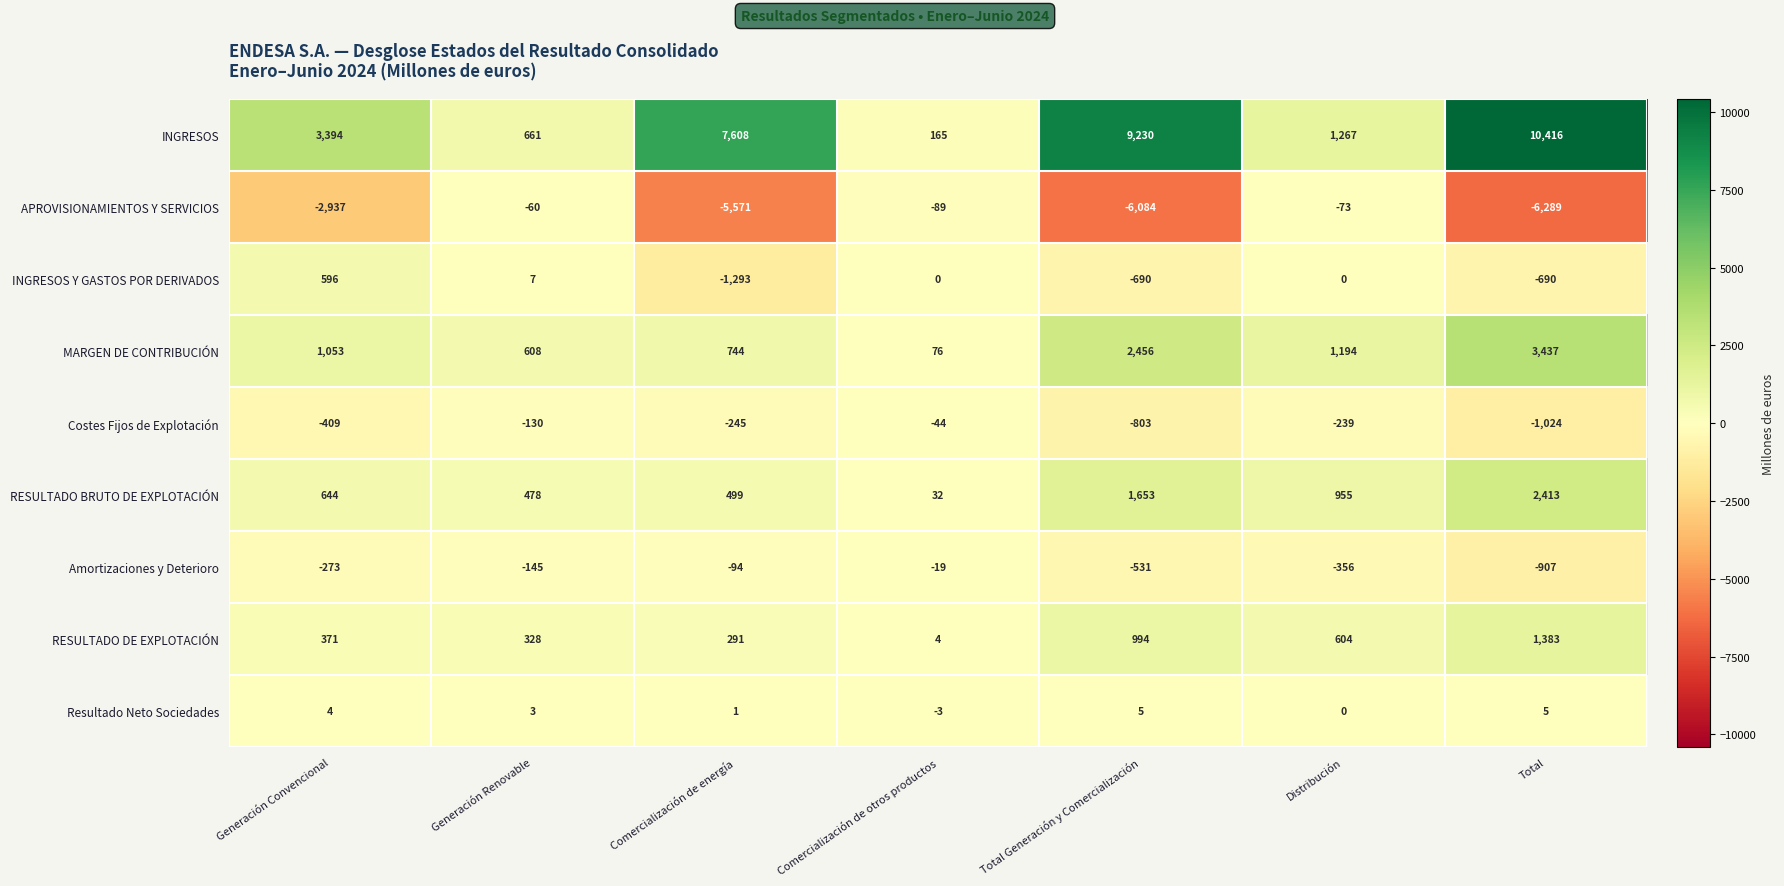

What is the smallest value displayed?

-6289